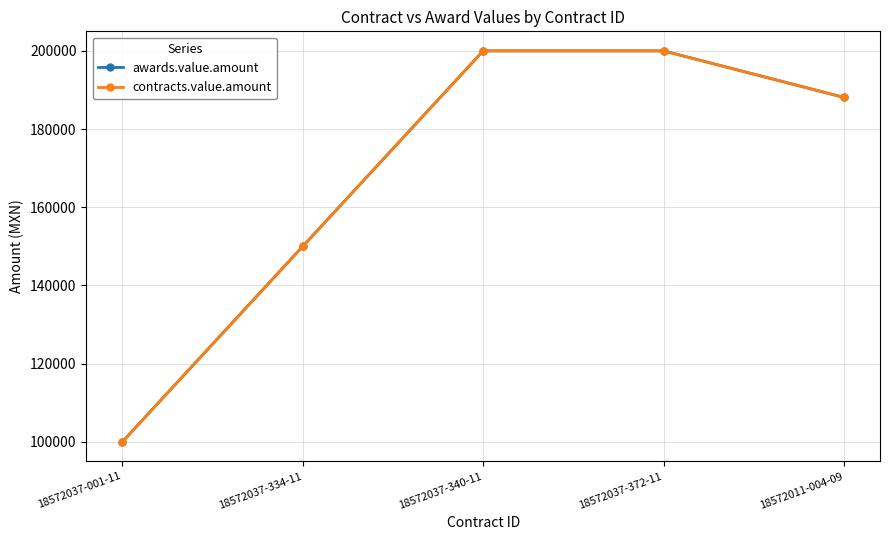

Which series changed the most between 18572037-001-11 and 18572037-340-11?

awards.value.amount